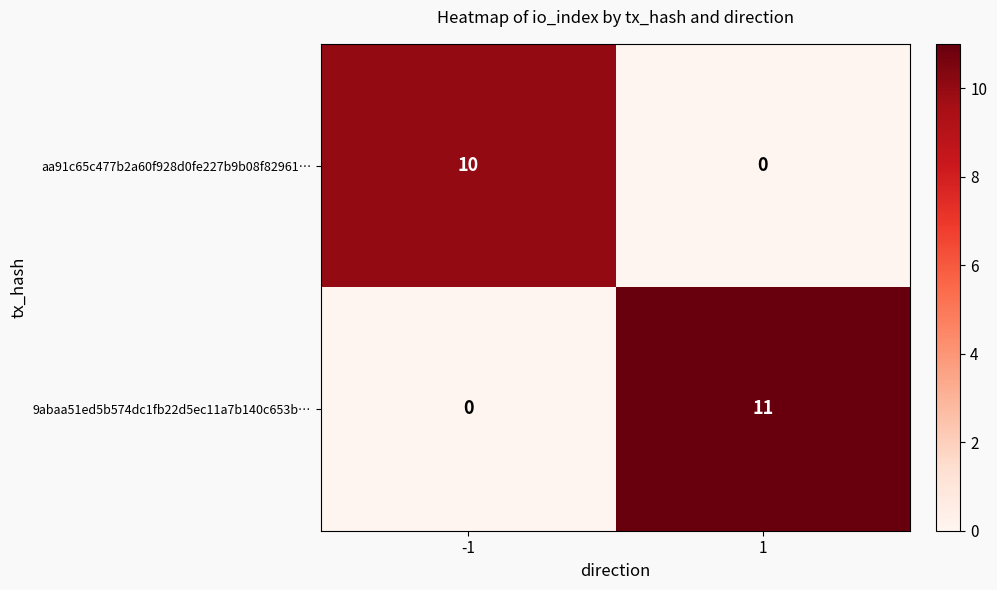

How many positive values does the 9abaa51ed5b574dc1fb22d5ec11a7b140c653b… series have?

1